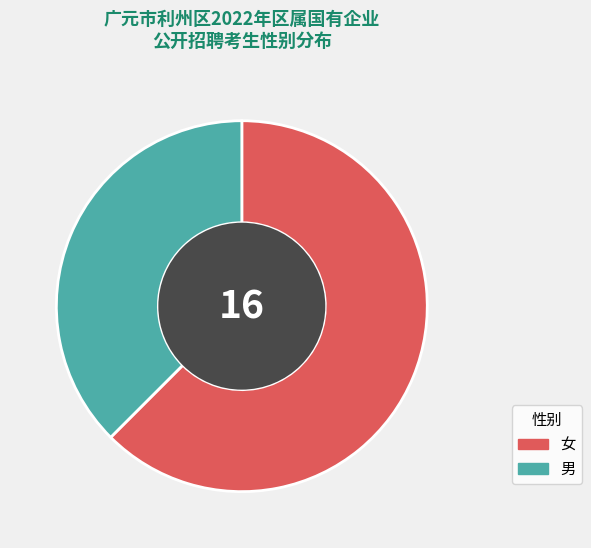

Which has a higher value, 男 or 女?

女